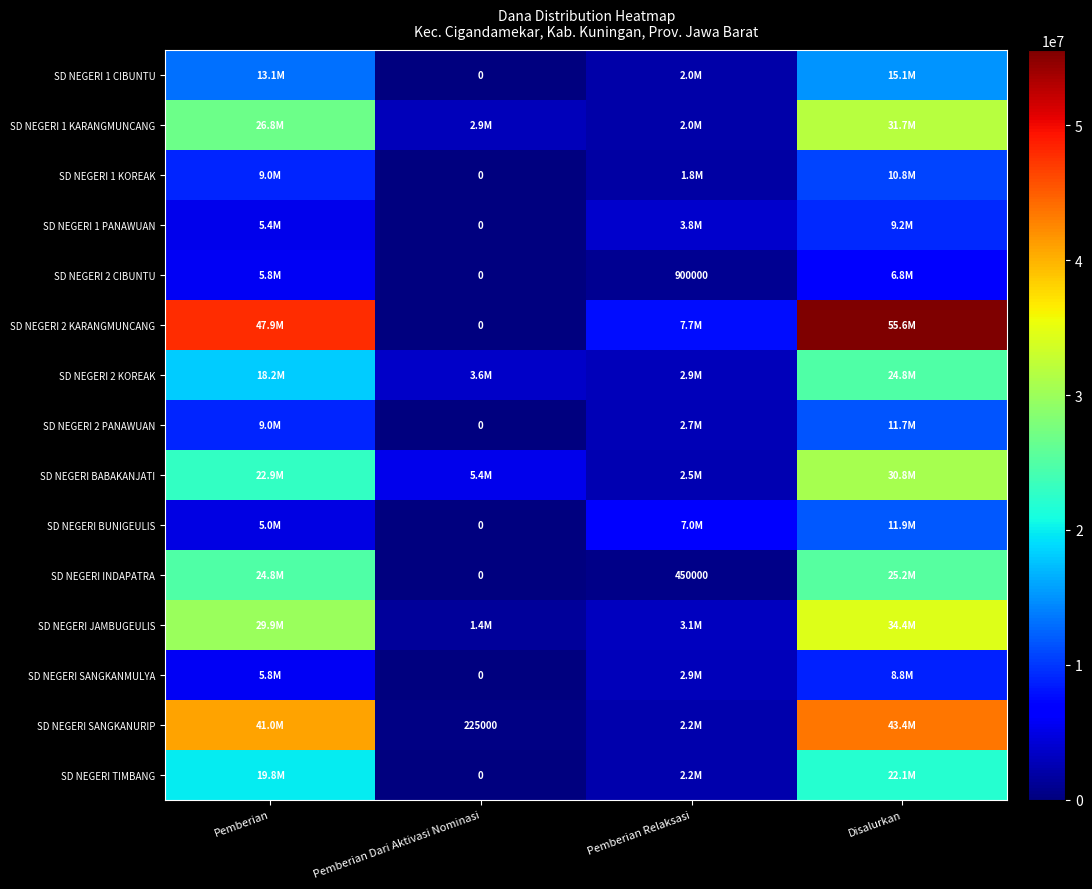

Count the SD NEGERI 2 KARANGMUNCANG values in the range 7650000 to 55575000.

3